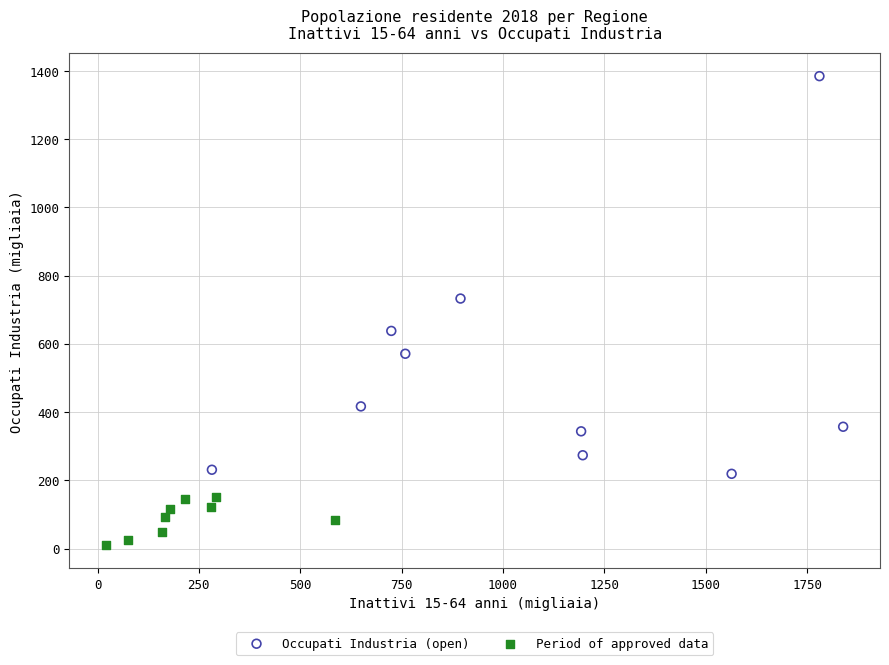

Which series reaches the maximum Y coordinate?

Occupati Industria (open)